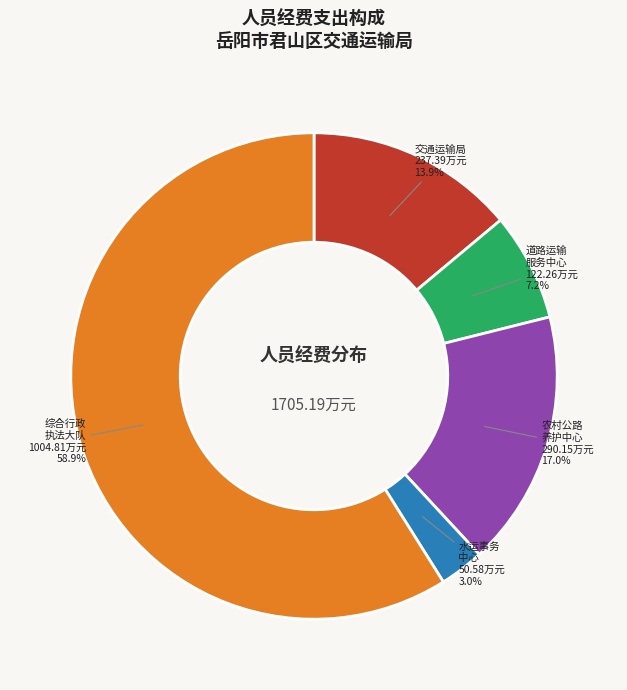

Is there any slice that represents more than half of the pie?

Yes